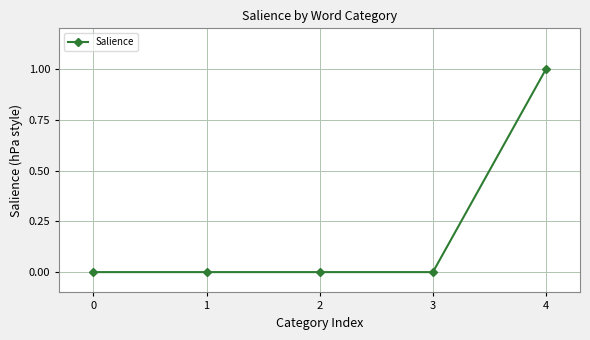

True or false: the data has more than 2 interior local peaks.

False